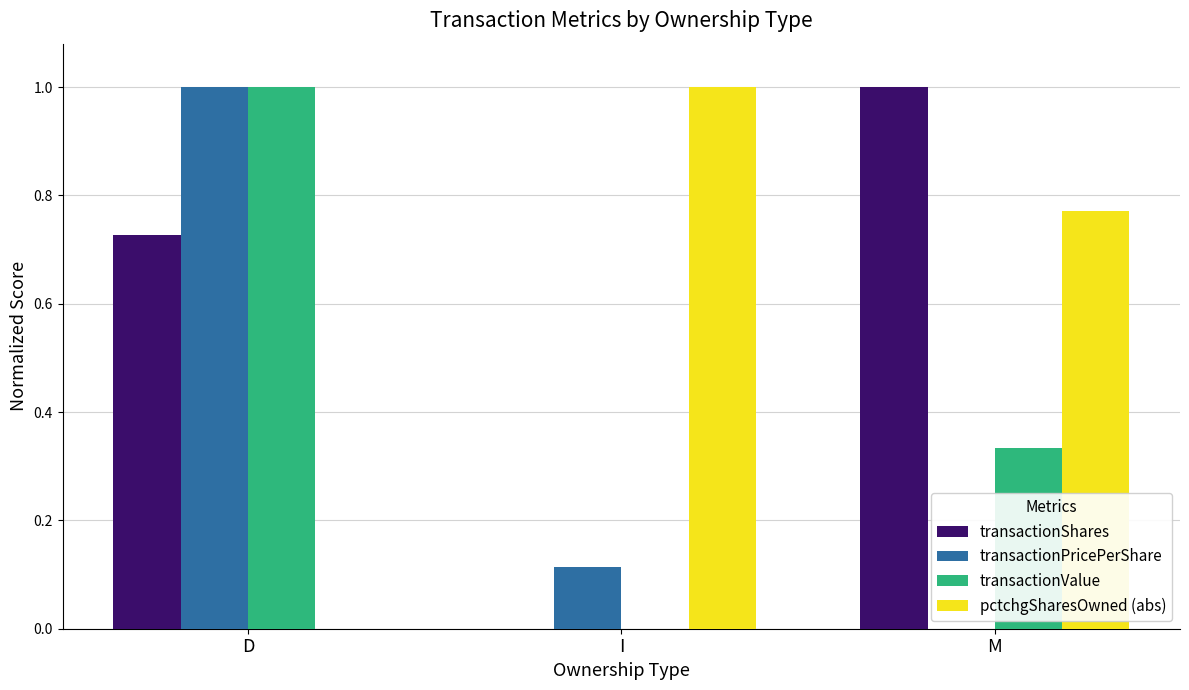

Between I and M, which series saw the biggest shift?

transactionShares